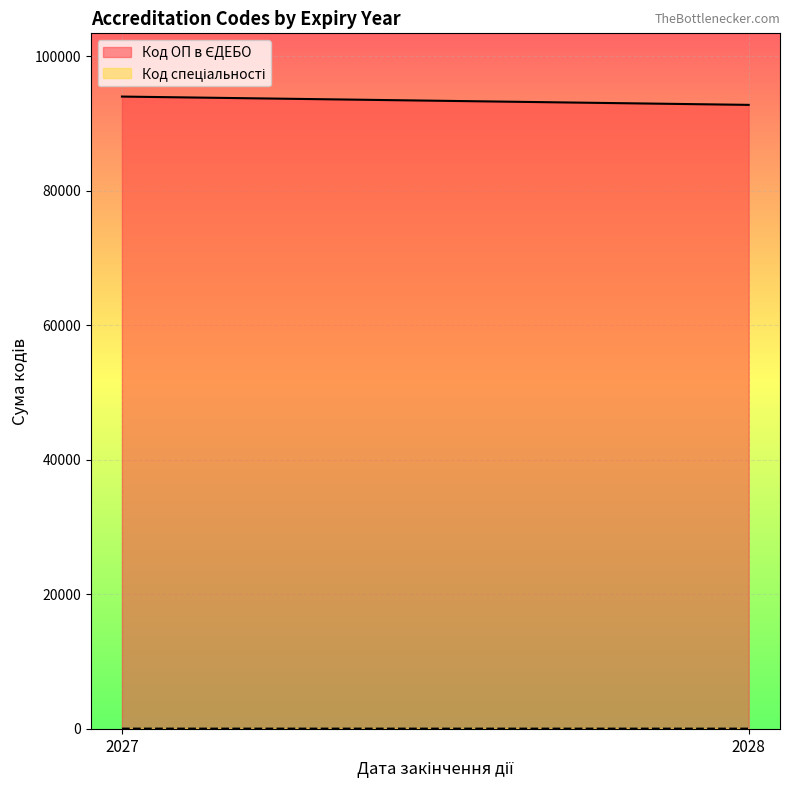

Is it true that Код спеціальності (line) equals 63 at 2027?

False